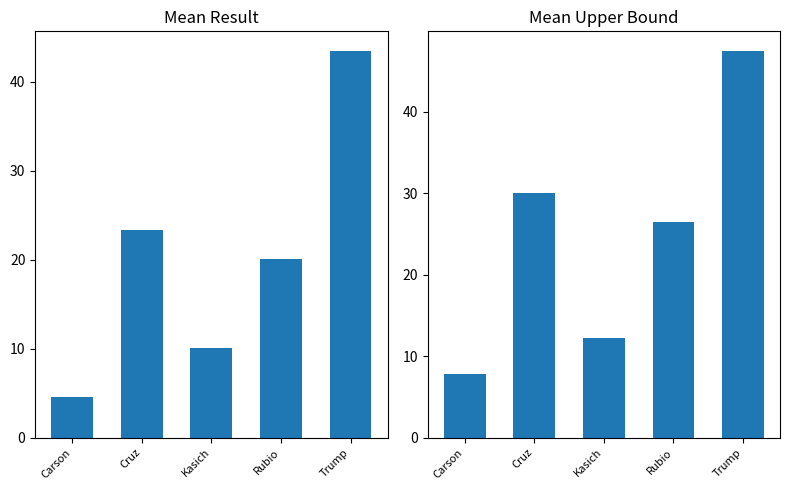

What is the greatest value displayed?

47.5